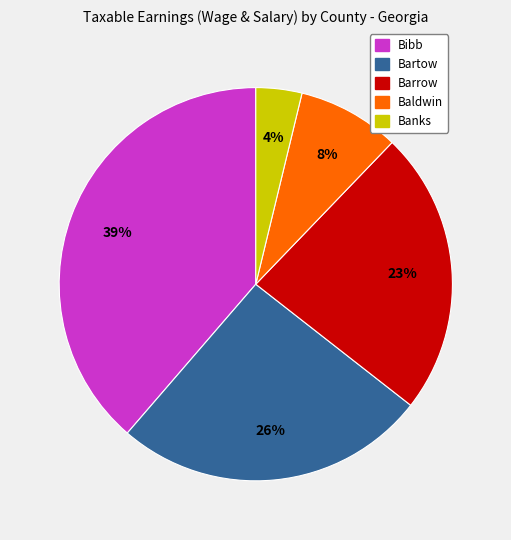

Count the number of slices in the pie.

5